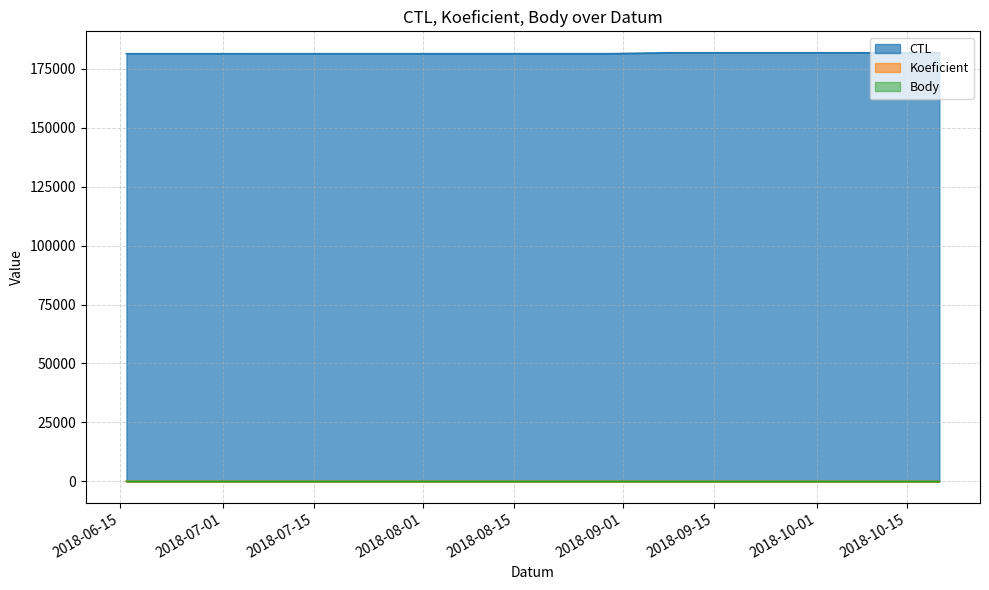

Reading left to right, extract all data points from this chart.

CTL: 2018-06-16=181312	2018-08-30=181326	2018-09-08=181717	2018-10-20=181722
Koeficient: 2018-06-16=7	2018-08-30=12	2018-09-08=3	2018-10-20=7
Body: 2018-06-16=7	2018-08-30=12	2018-09-08=3	2018-10-20=7